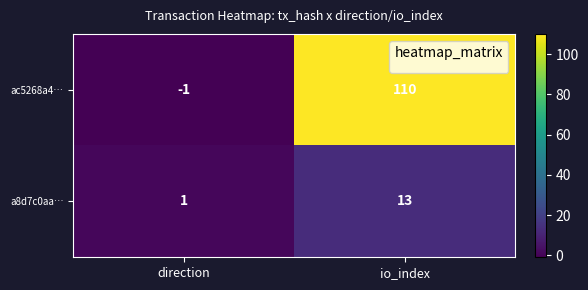

At which category is the sum across all series the highest?

io_index